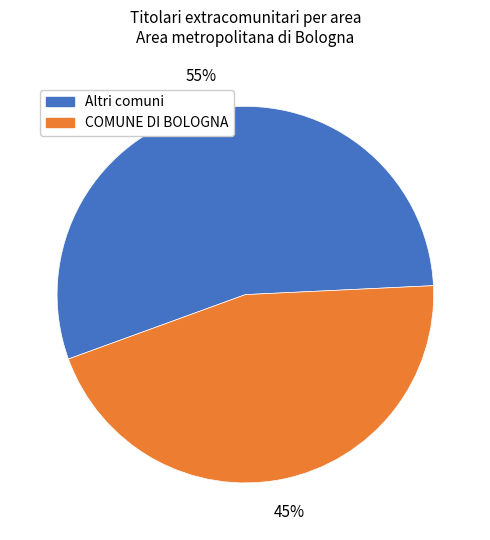

To the nearest percent, what is the difference between the largest and smallest slice percentages?

10%